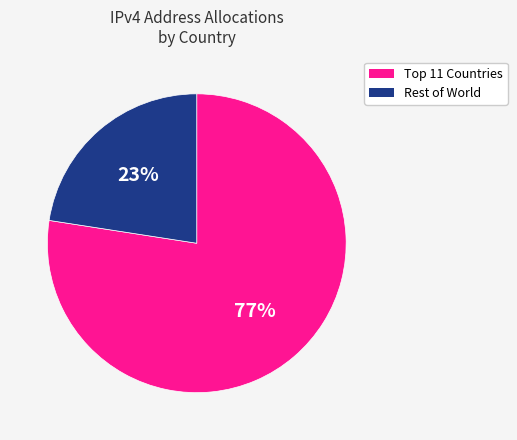

To the nearest percent, what is the average slice percentage?

50%